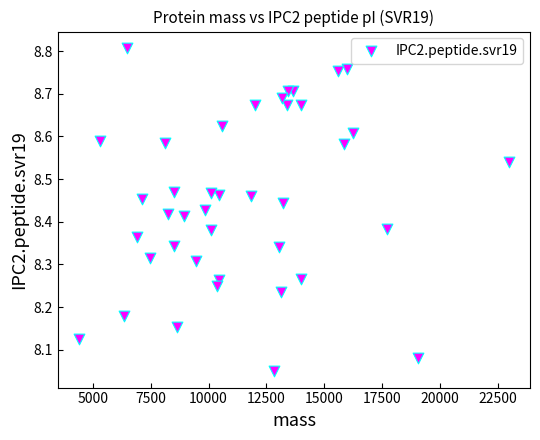

What is the range of Y values (max minus min)?

0.8